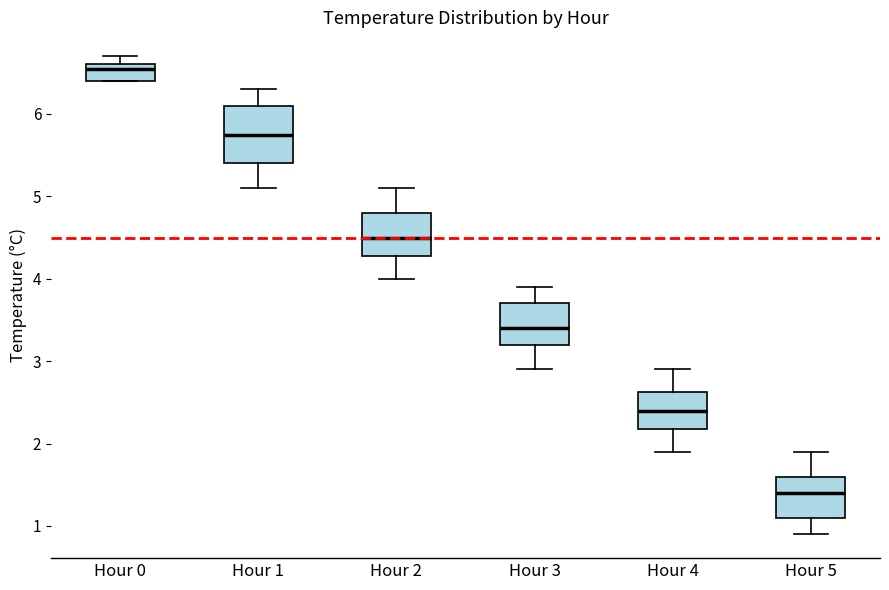

Comparing the boxes themselves (not the whiskers), which one is the tallest?

Hour 1